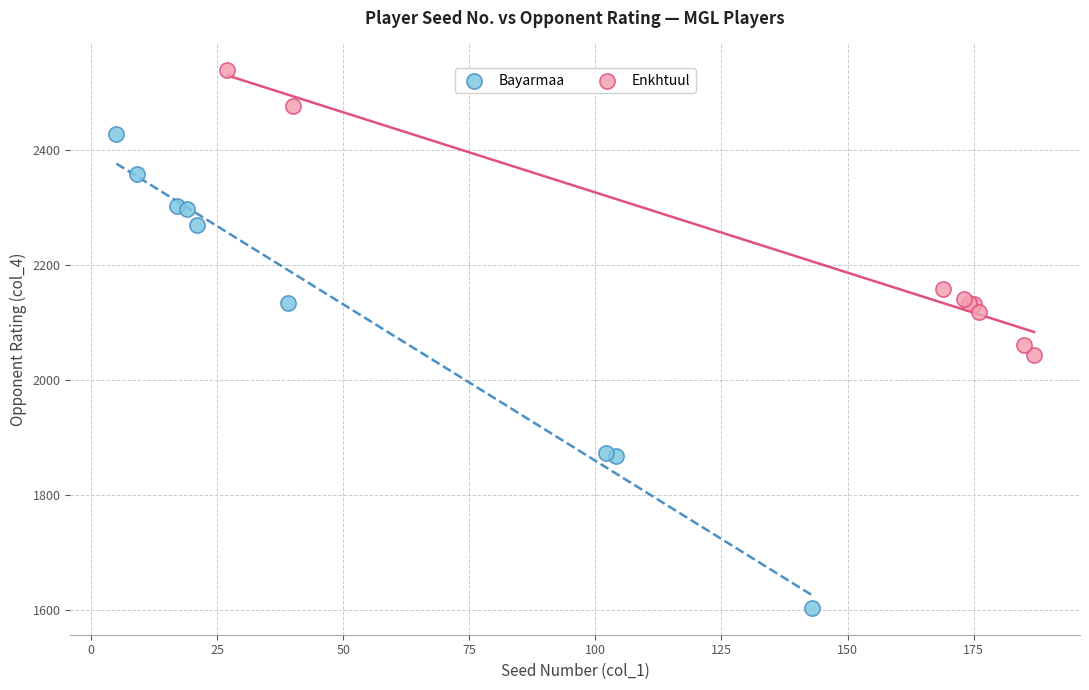

Which series reaches the maximum Y coordinate?

Enkhtuul